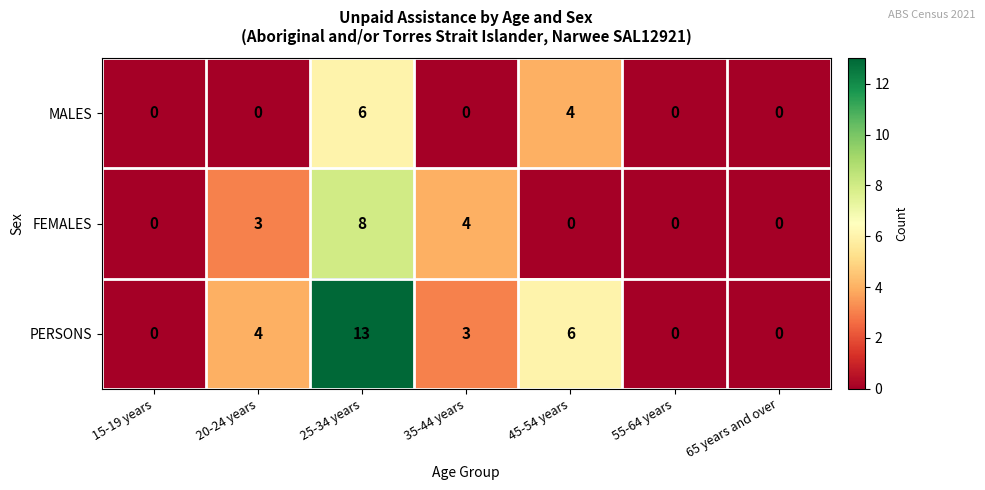

What is the difference between the highest and lowest values at 20-24 years?

4